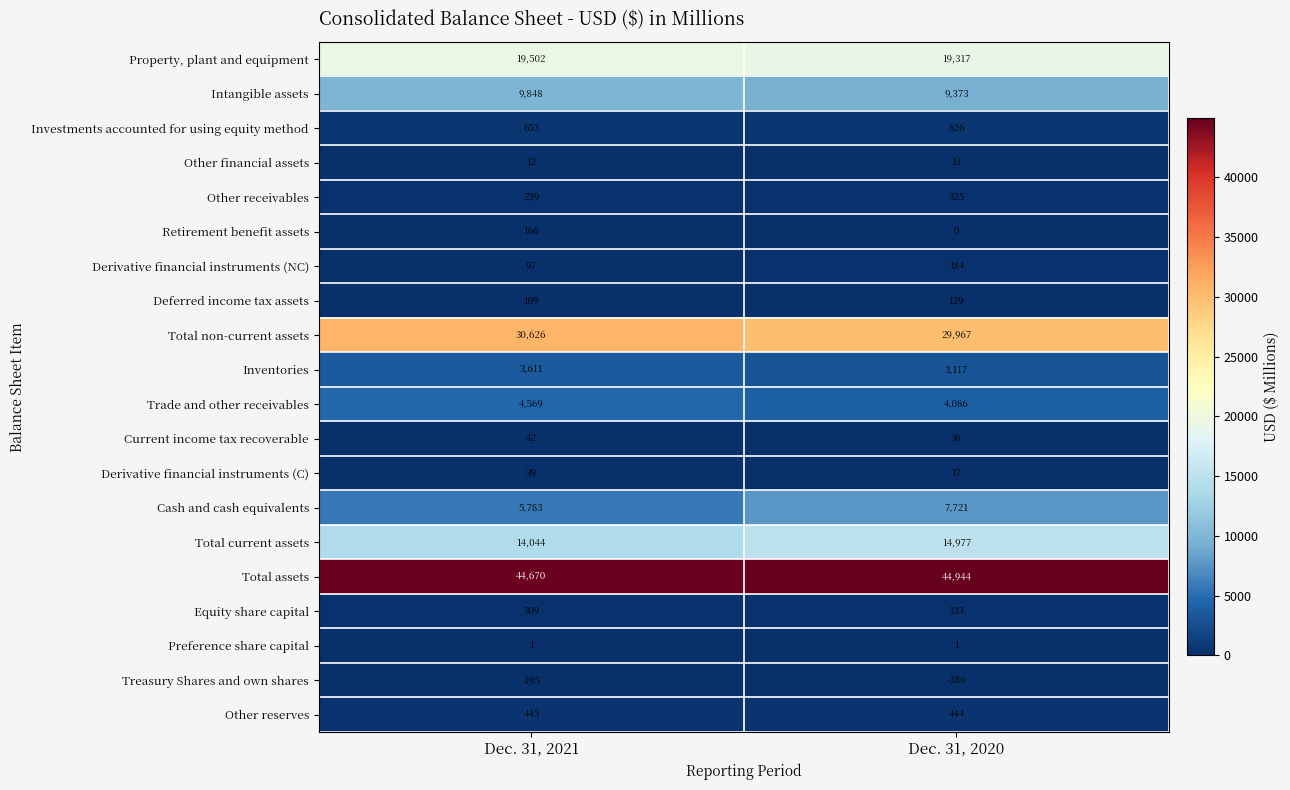

Rank the series at Dec. 31, 2021 from lowest to highest value.

Treasury Shares and own shares, Preference share capital, Other financial assets, Derivative financial instruments (C), Current income tax recoverable, Derivative financial instruments (NC), Deferred income tax assets, Retirement benefit assets, Other receivables, Equity share capital, Other reserves, Investments accounted for using equity method, Inventories, Trade and other receivables, Cash and cash equivalents, Intangible assets, Total current assets, Property, plant and equipment, Total non-current assets, Total assets